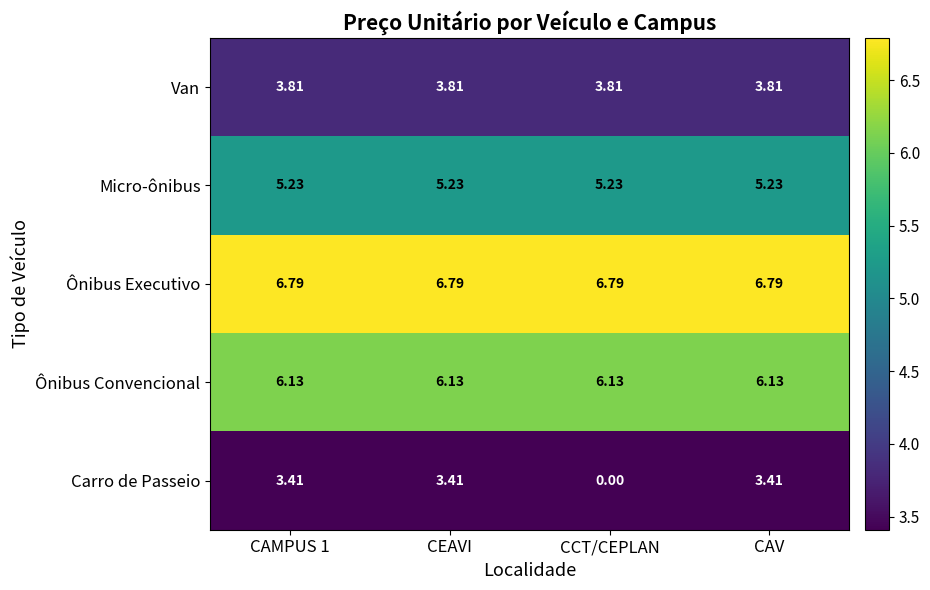

At which label does Carro de Passeio reach its minimum?

CCT/CEPLAN